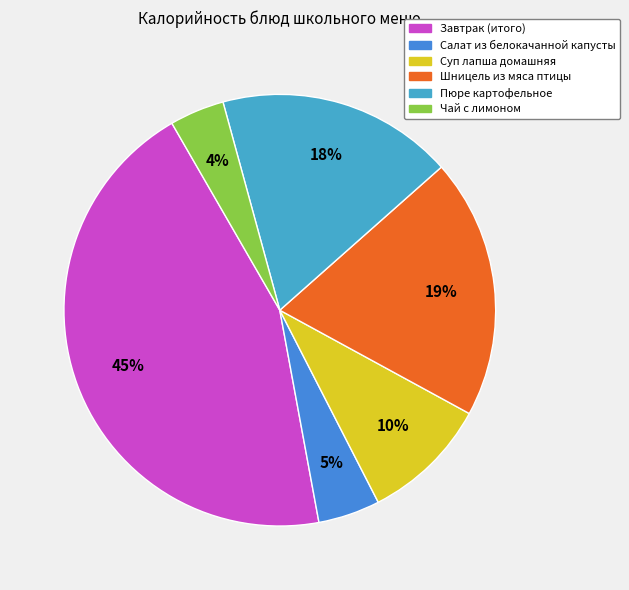

Between Пюре картофельное and Суп лапша домашняя, which is larger?

Пюре картофельное